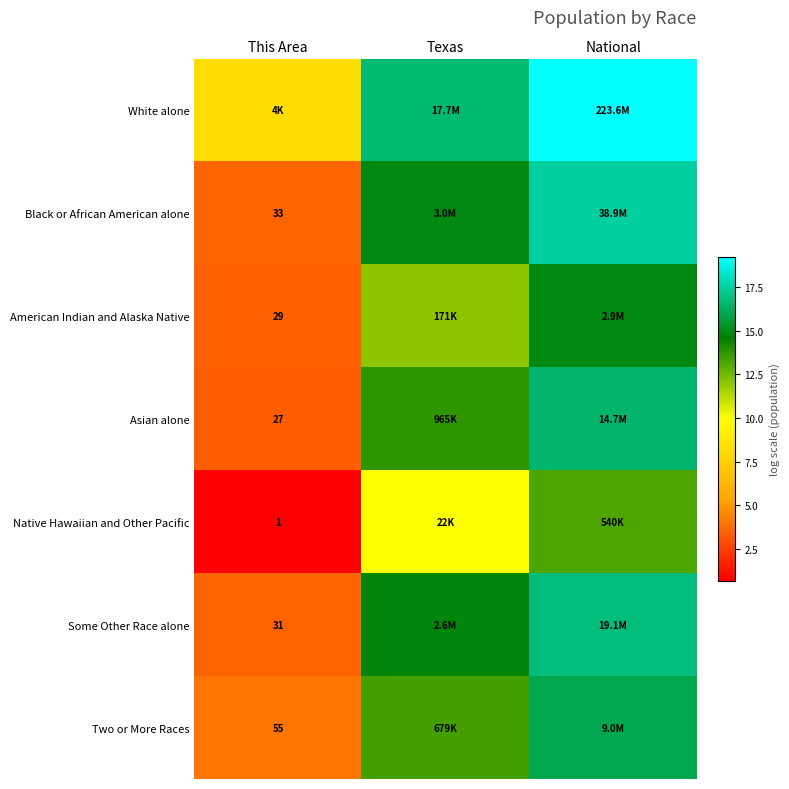

Which series has the largest range (max minus min)?

Black or African American alone